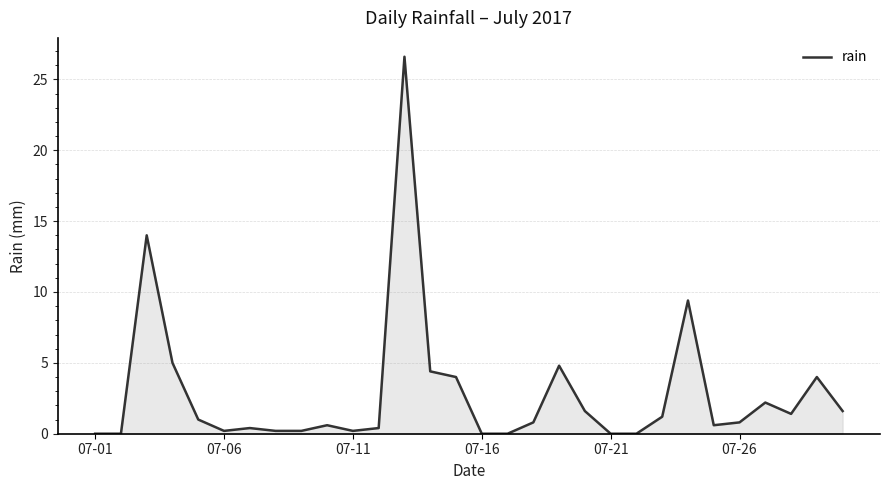

What is the maximum value shown in the chart?

26.6